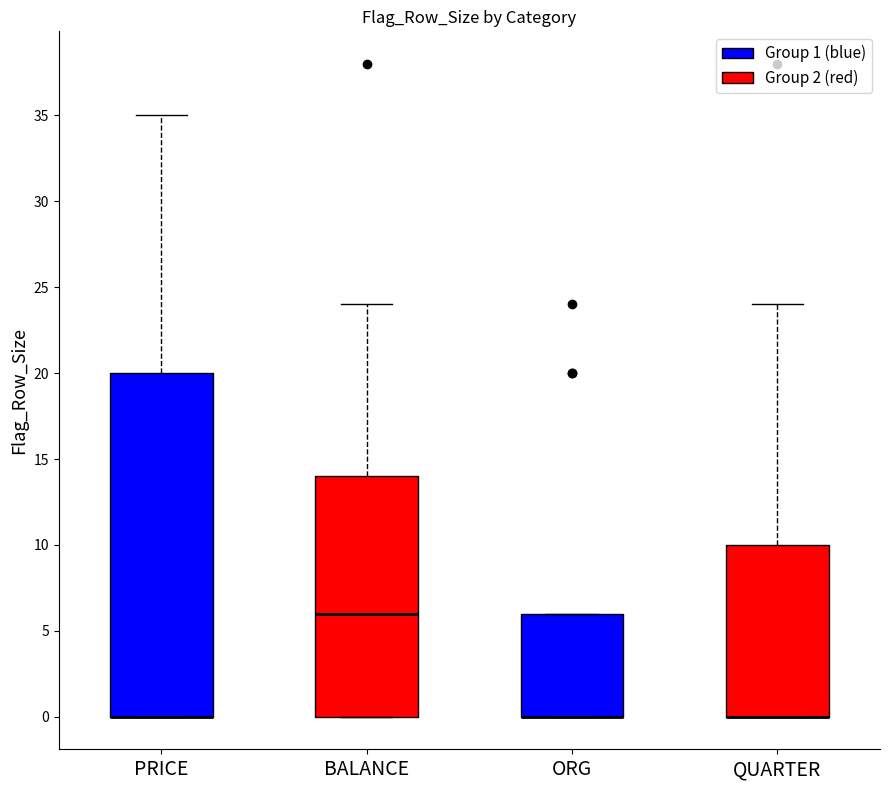

Reading left to right, read every box against the y-axis: the position of its median line, the range the box covers, and the ends of its whiskers. The values are not printed on the chart, so give them approximately, as read against the axis.

PRICE: median 0 (drawn on the box's lower edge), box 0 to 20, whiskers 0 to 35
BALANCE: median 6, box 0 to 14, whiskers 0 to 24
ORG: median 0 (drawn on the box's lower edge), box 0 to 6, whiskers 0 to 6
QUARTER: median 0 (drawn on the box's lower edge), box 0 to 10, whiskers 0 to 24